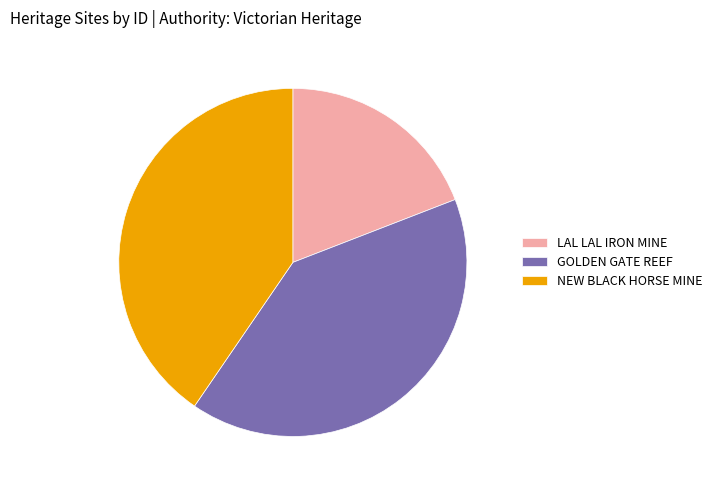

Combined, do LAL LAL IRON MINE and NEW BLACK HORSE MINE account for over 50%?

Yes